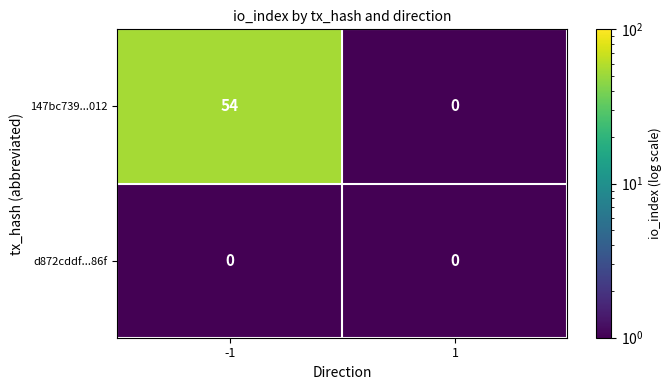

What is the total value across all series at -1?

54